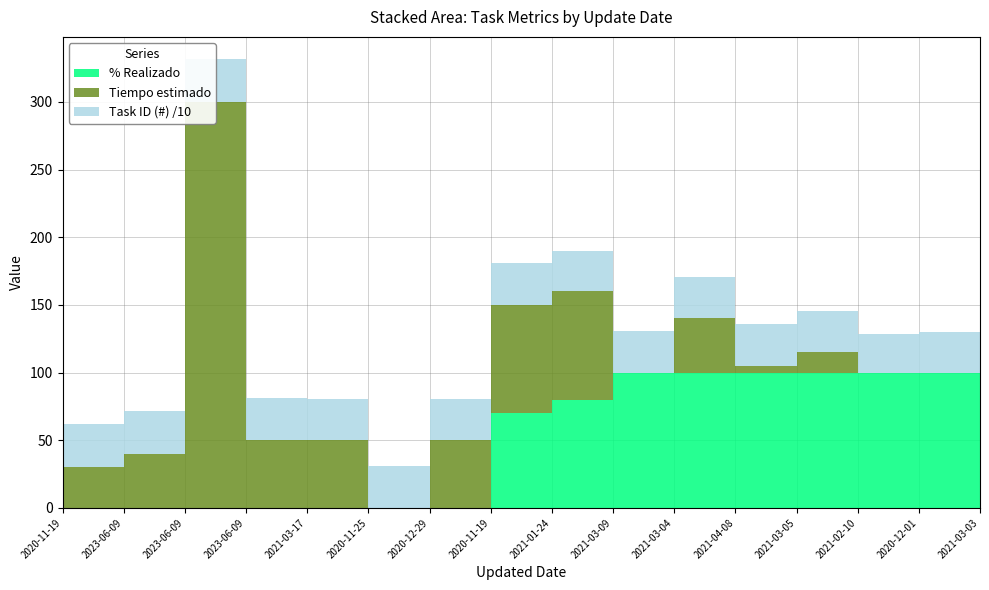

Reading left to right, extract all data points from this chart.

% Realizado: 0	0	0	0	0	0	0	0	70	80	100	100	100	100	100	100
Tiempo estimado: 25	30	40	300	50	50	0	50	80	80	0	40	5	15	0	0
Task ID (#): 303	317	316	315	314	306	308	304	309	302	311	305	312	307	288	301